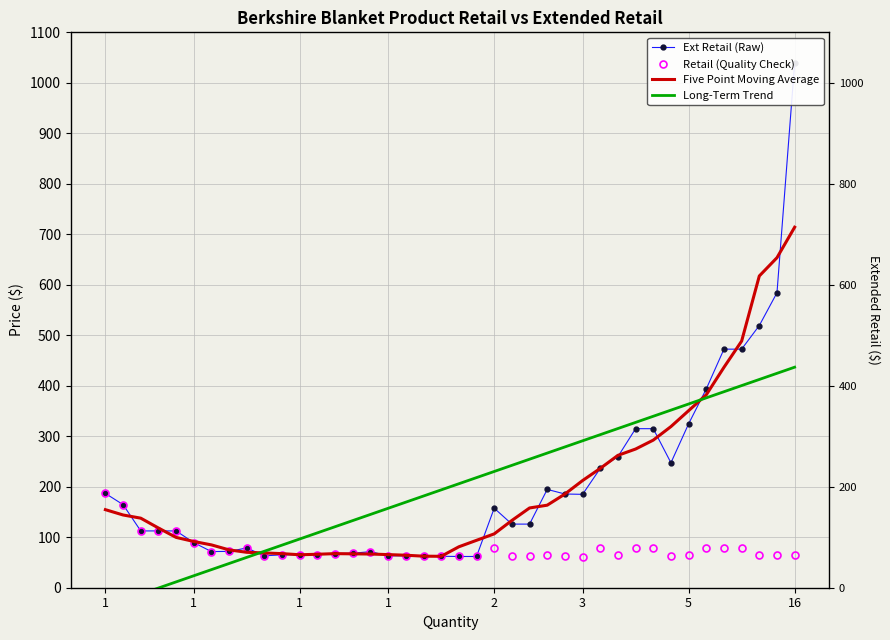

Between 1 and 9, which series saw the biggest shift?

Long-Term Trend